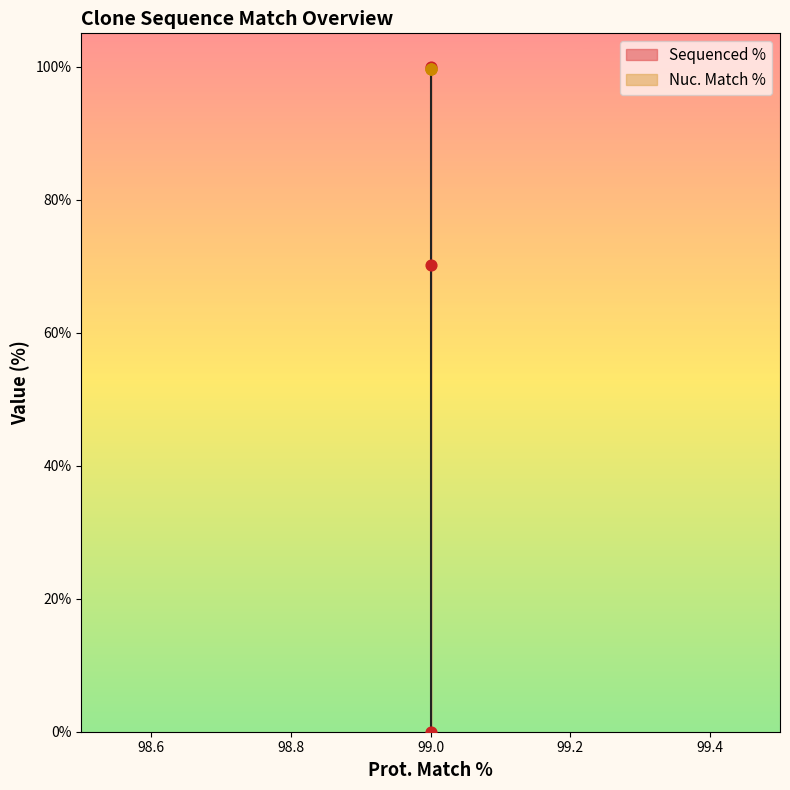

Is the value of Nuc. Match % at 99 greater than the value of Sequenced % at 99?

No